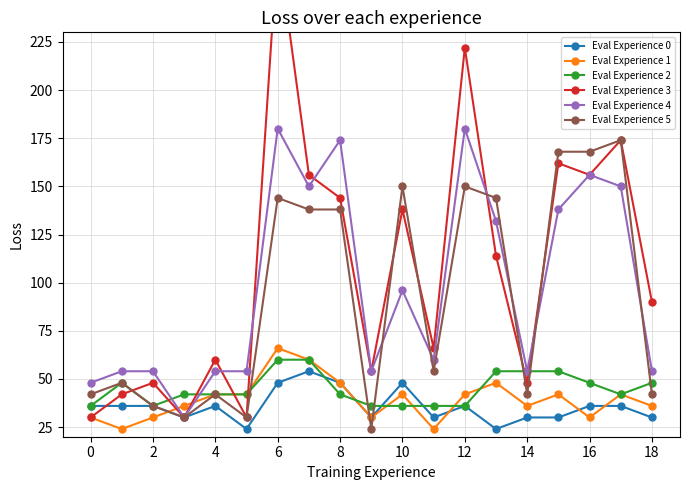

Is it true that Eval Experience 3 equals 90 at 18?

True